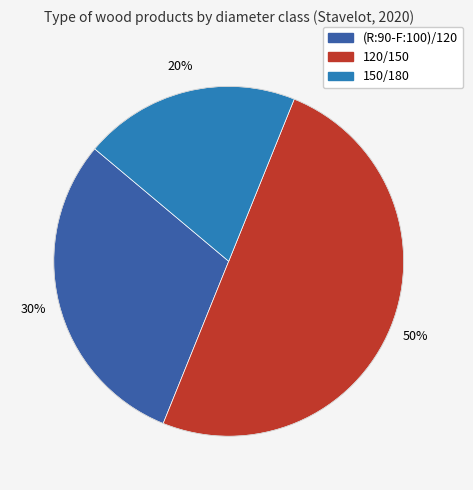

Count the number of slices in the pie.

3